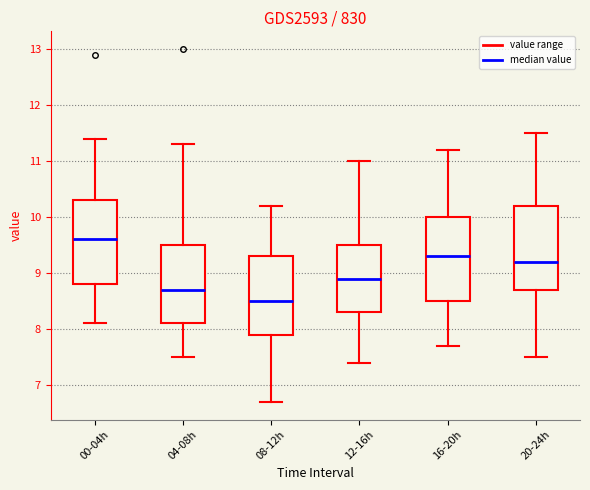

Where does the lower whisker of the box for 04-08h end on the y-axis? The values are not printed on the chart, so give them approximately, as read against the axis.

7.5